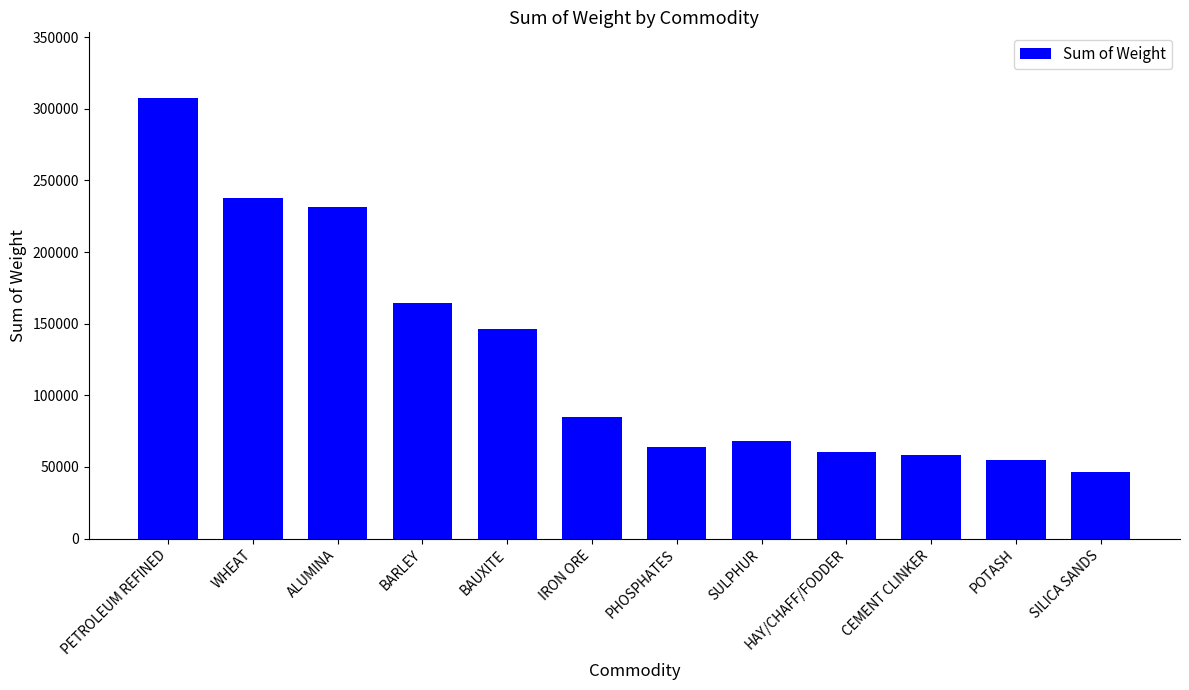

What is the approximate value at WHEAT?

237537.0